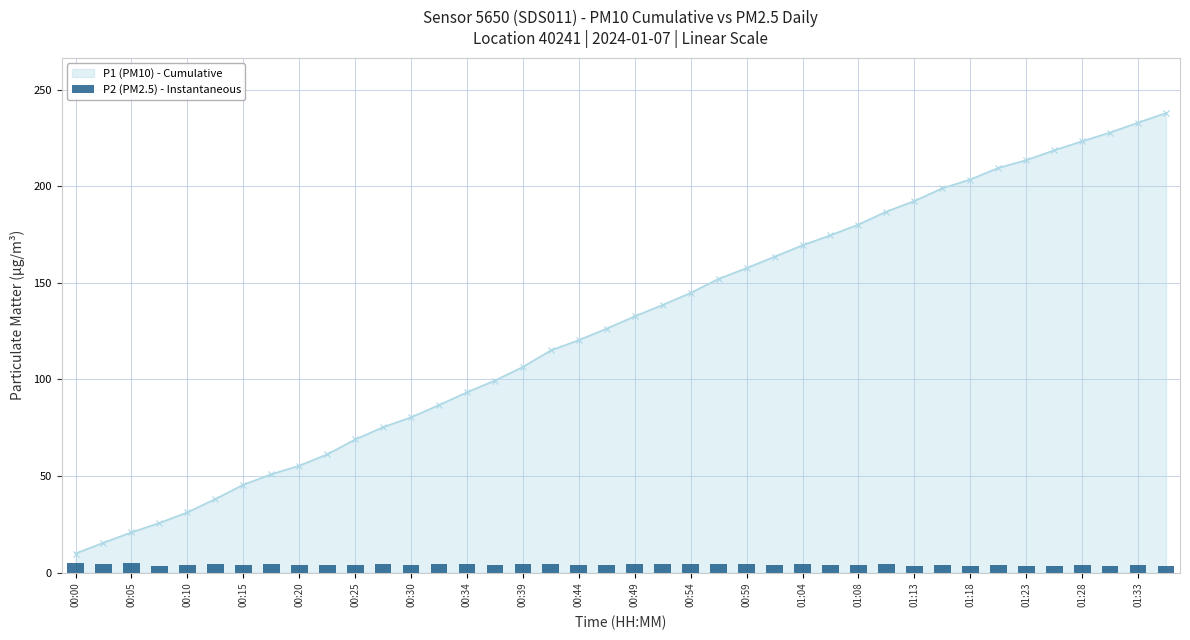

How many values exceed 4?

23